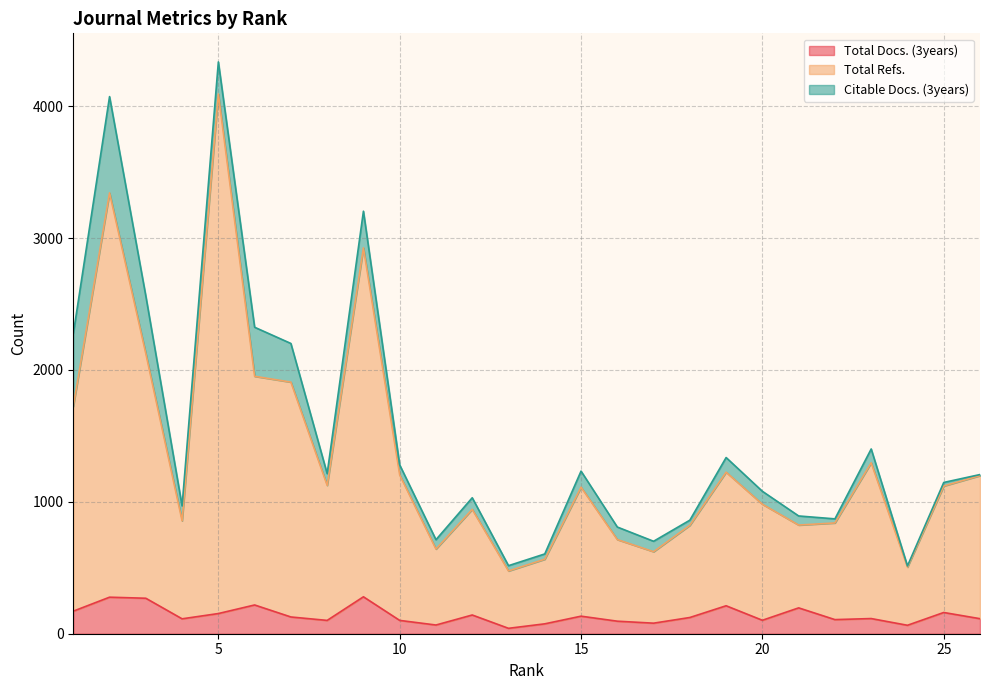

What is the difference between the second highest and second lowest values in the Total Refs. series?

2838